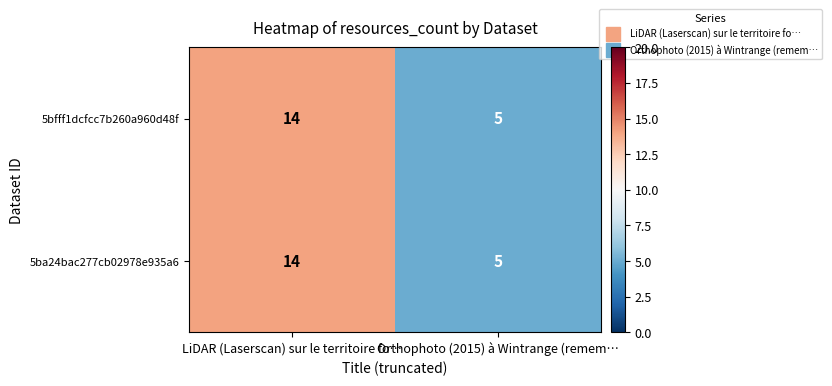

At which label is 5bfff1dcfcc7b260a960d48f closest to 9?

Orthophoto (2015) à Wintrange (remem…